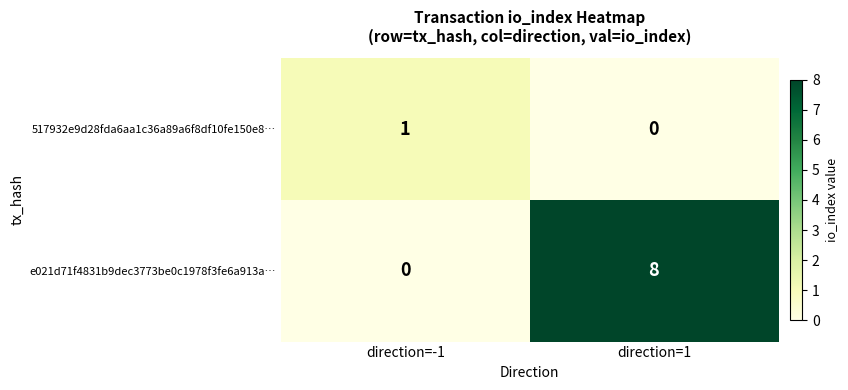

Reading right to left, transcribe all the data shown in this chart.

517932e9d28fda6aa1c36a89a6f8df10fe150e8…: direction=1=0	direction=-1=1
e021d71f4831b9dec3773be0c1978f3fe6a913a…: direction=1=8	direction=-1=0